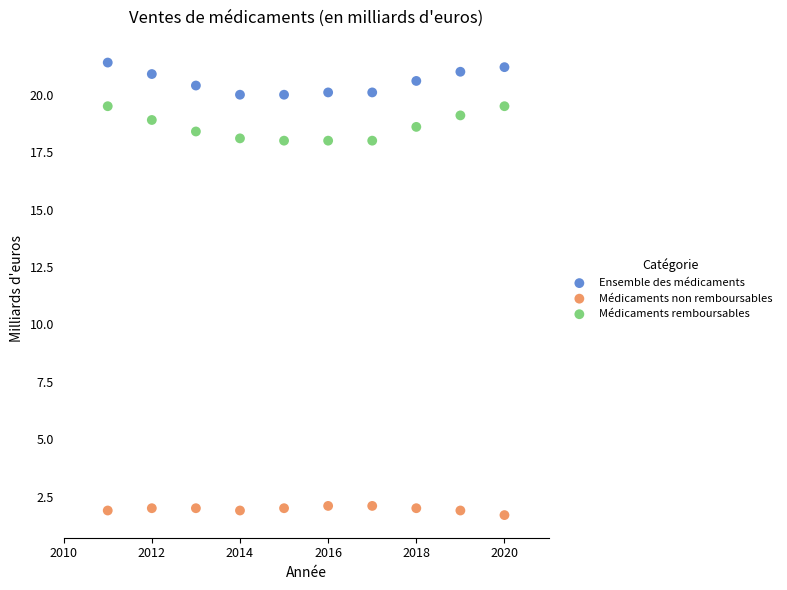

What is the X range (max minus min) for the scatter plot?

9.0